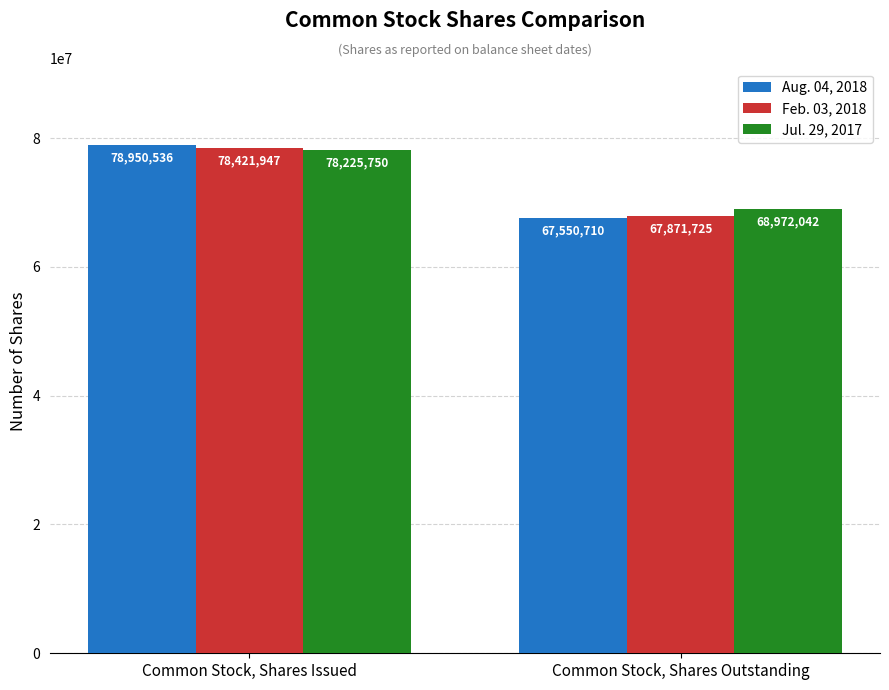

Between Common Stock, Shares Issued and Common Stock, Shares Outstanding, which series saw the biggest shift?

Aug. 04, 2018